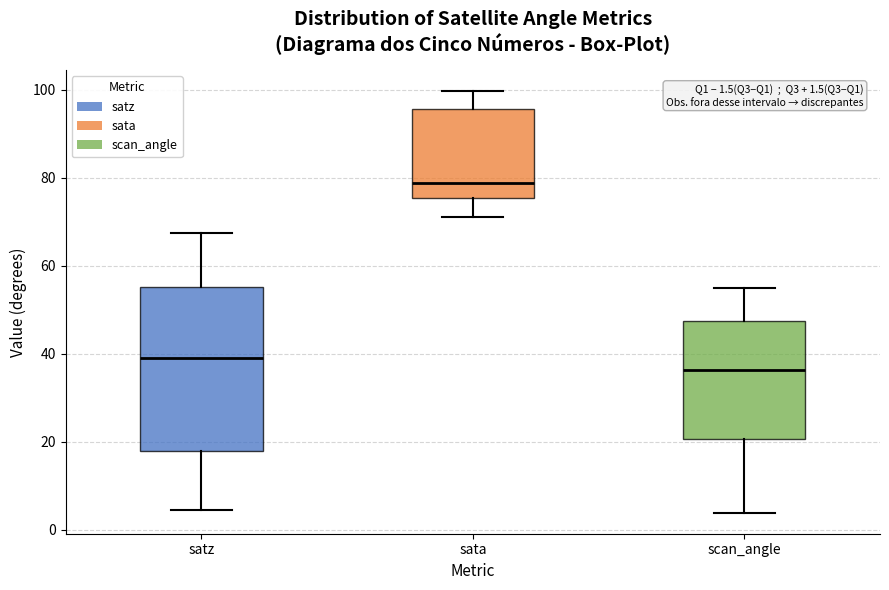

Comparing the boxes themselves (not the whiskers), which one is the tallest?

satz